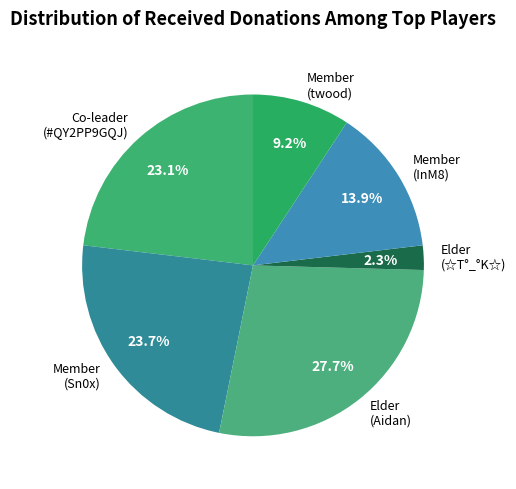

Which category has the biggest portion of the pie?

Elder (Aidan)